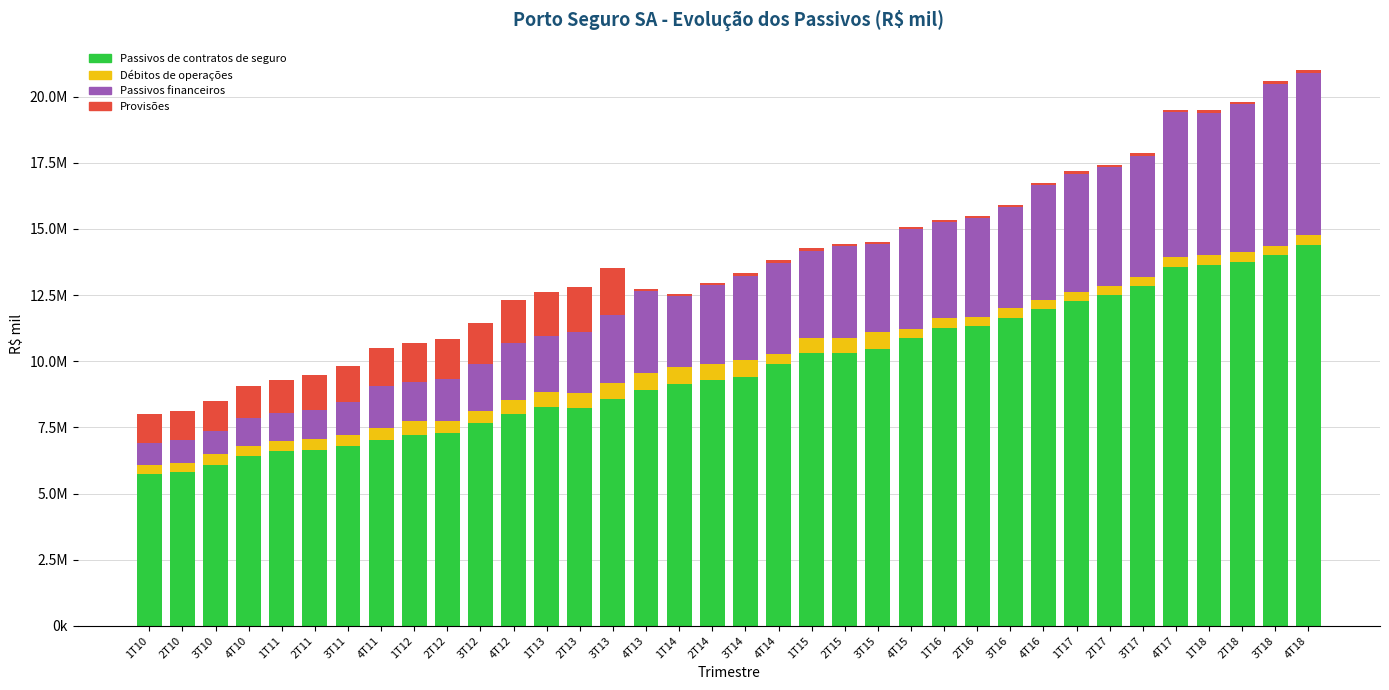

What are all the series names shown in the legend?

Passivos de contratos de seguro, Débitos de operações, Passivos financeiros, Provisões